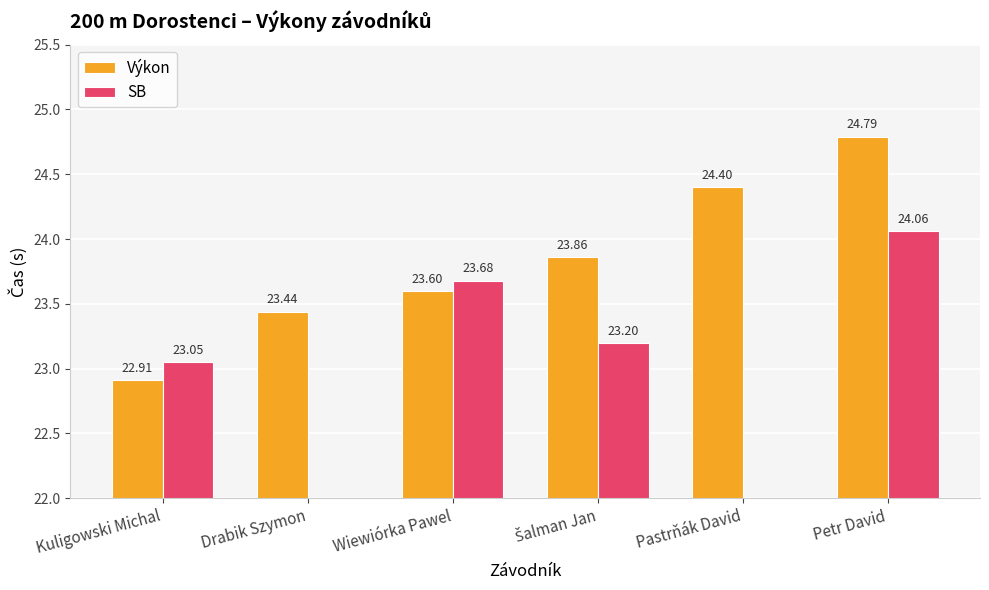

Count the number of categories in the chart.

6